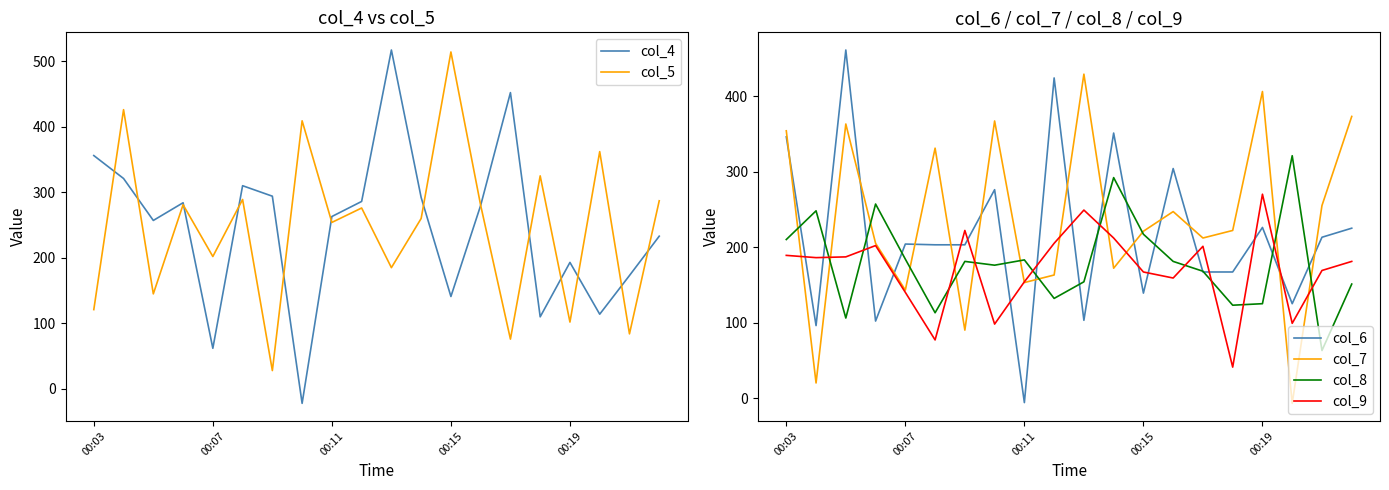

Where does the col_4 series first go above 280?

00:03